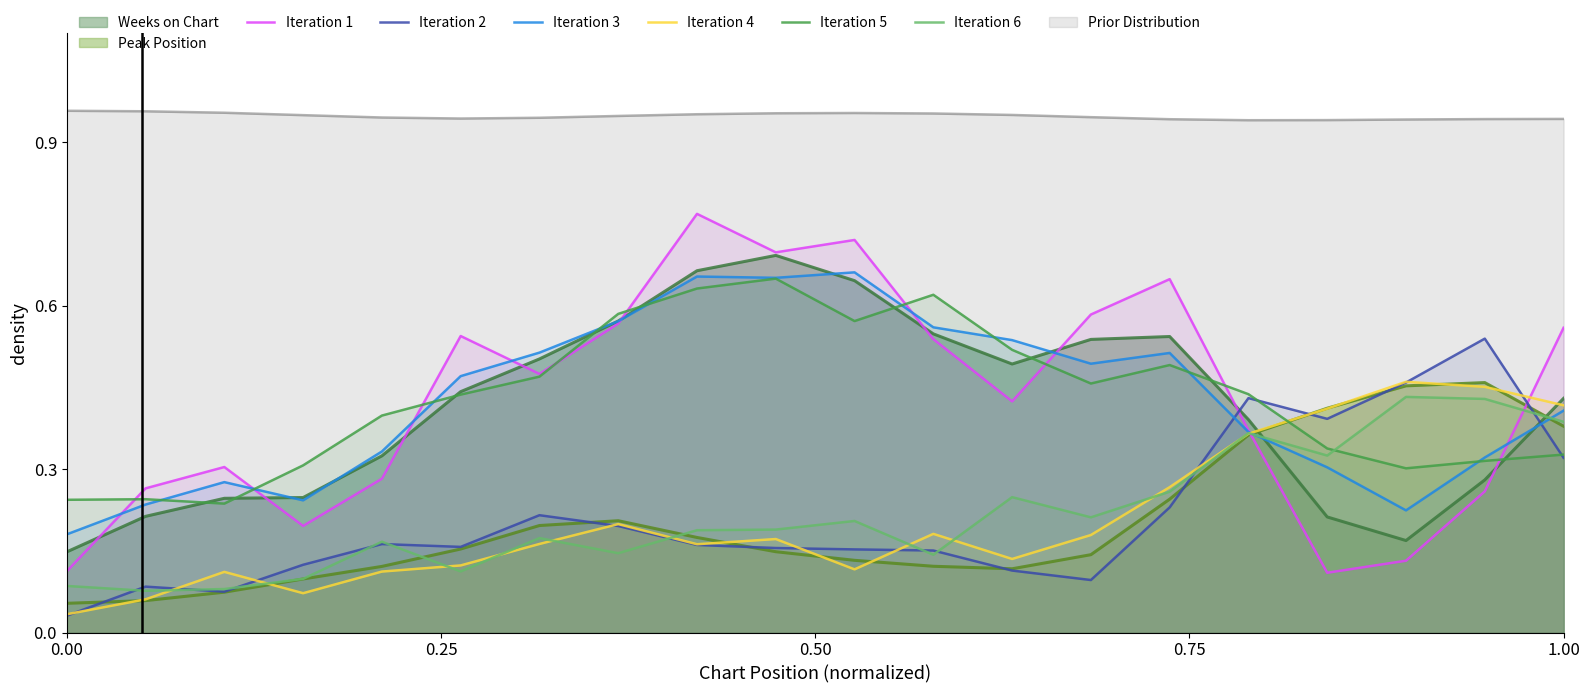

Which series has the widest spread of values?

Iteration 1